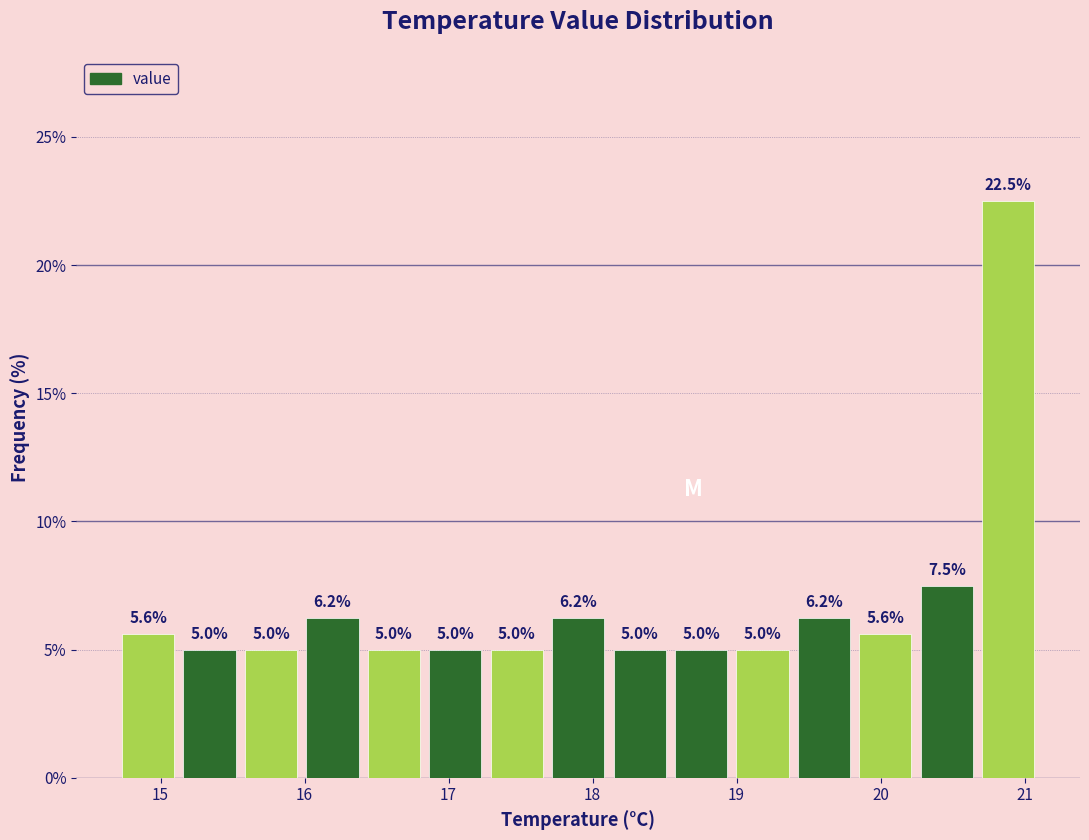

How tall is the bar that spans 16.0 to 16.4 on the x-axis? The bar edges are not printed on the chart, so give them approximately, as read against the axis.

6.2